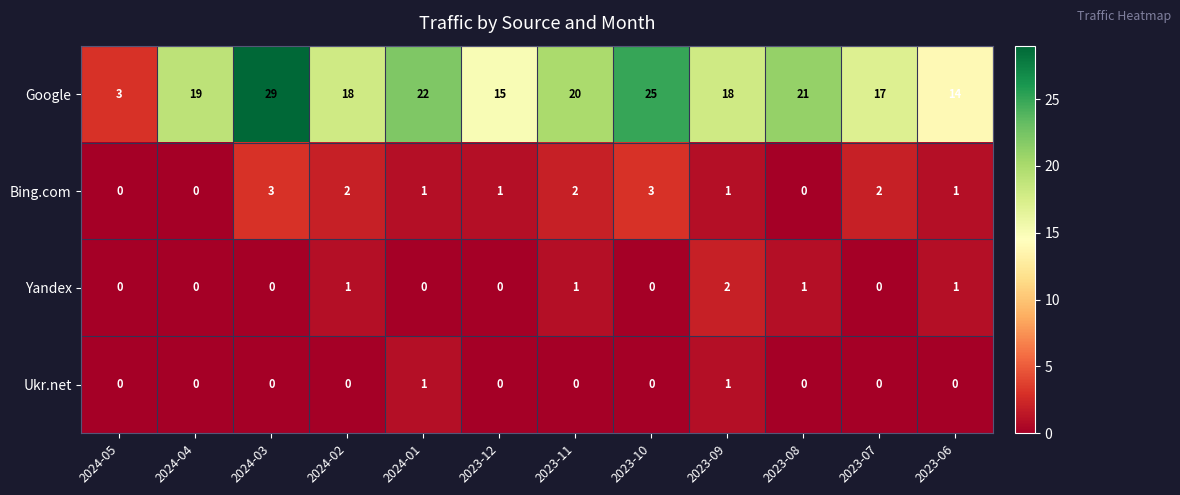

Between 2023-12 and 2023-09, which series saw the biggest shift?

Google